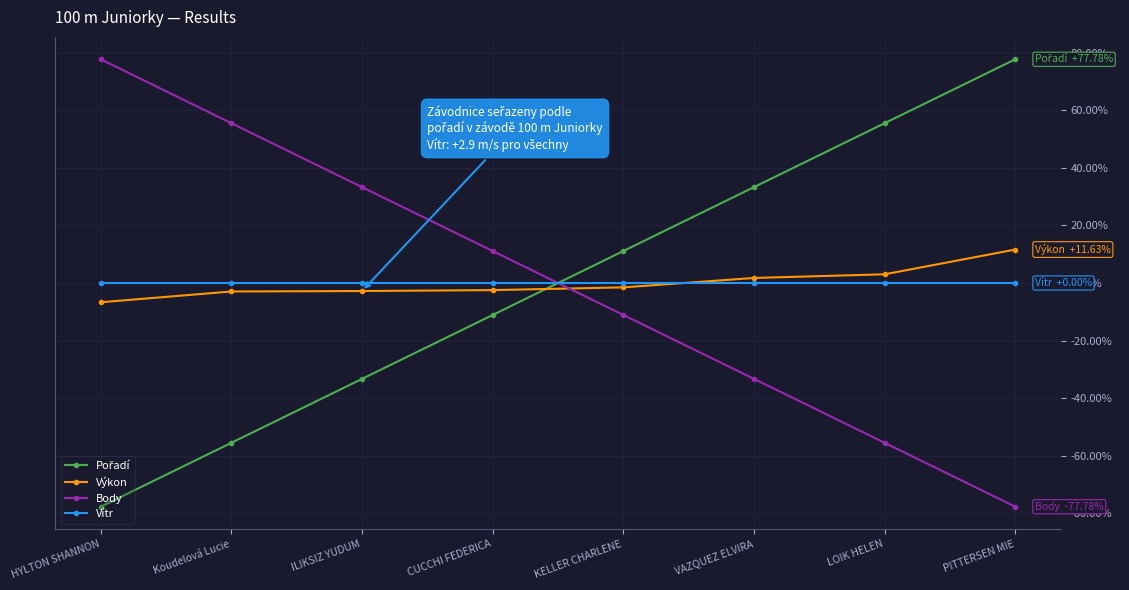

True or false: Body and Vítr cross at least once.

True